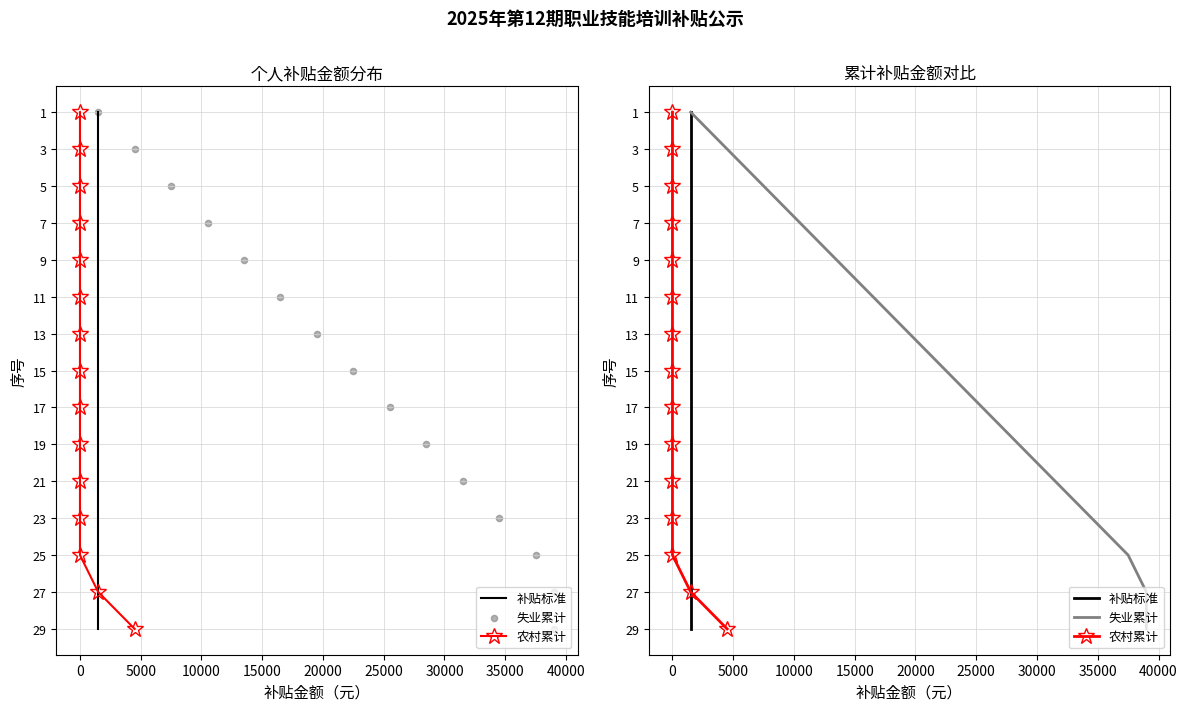

Which series contains the lowest Y value?

补贴标准